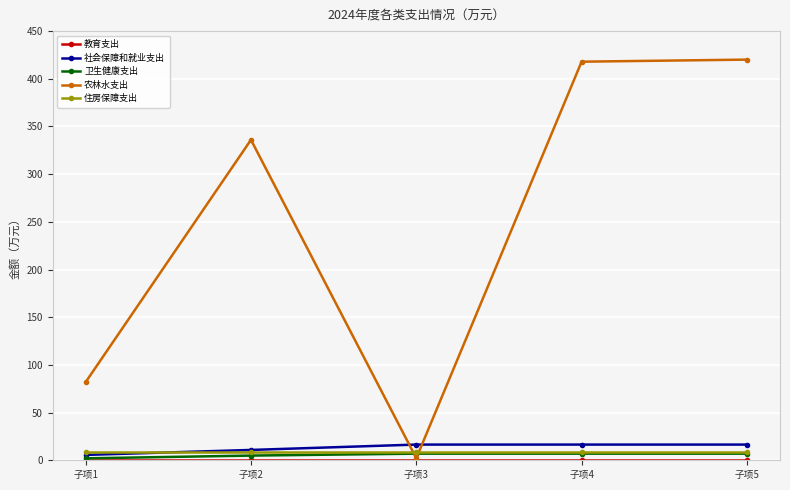

Which series has the largest range (max minus min)?

农林水支出